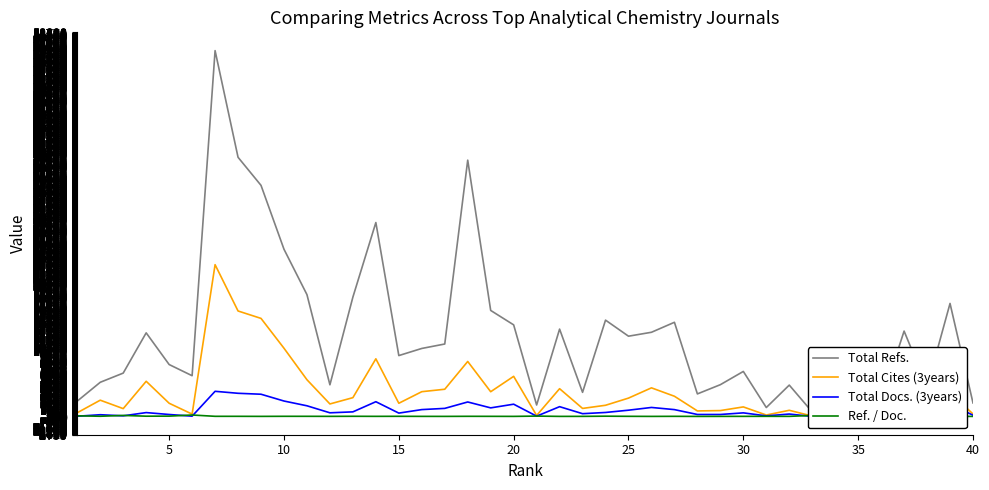

Where is the first local maximum for Ref. / Doc.?

10